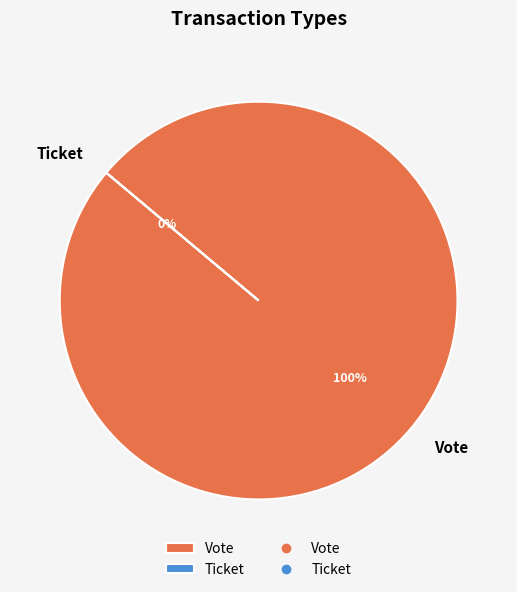

How many segments does this pie chart have?

2